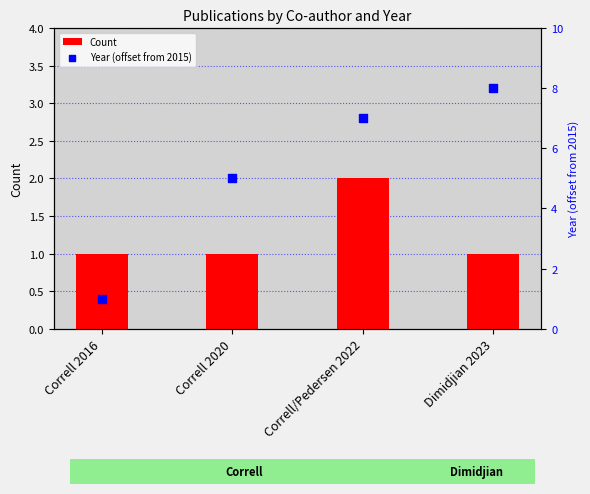

At how many categories does at least one series exceed 6?

2